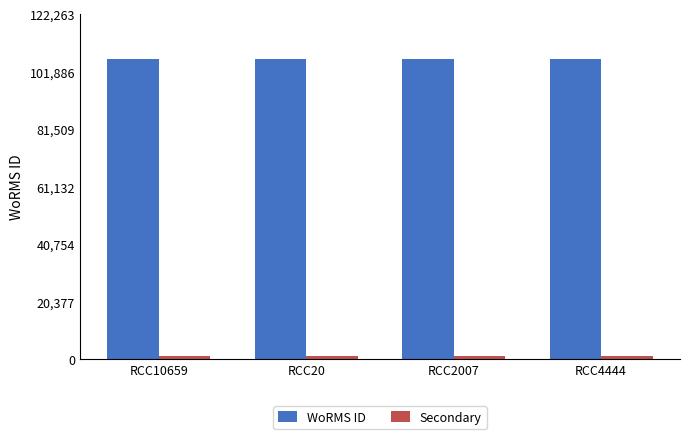

Count the number of categories in the chart.

4